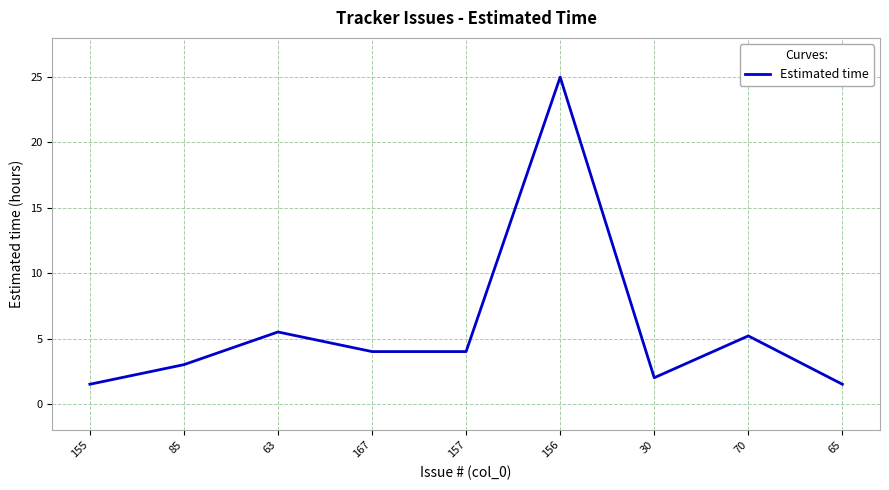

What is the change in value from 63 to 65?

-4.0